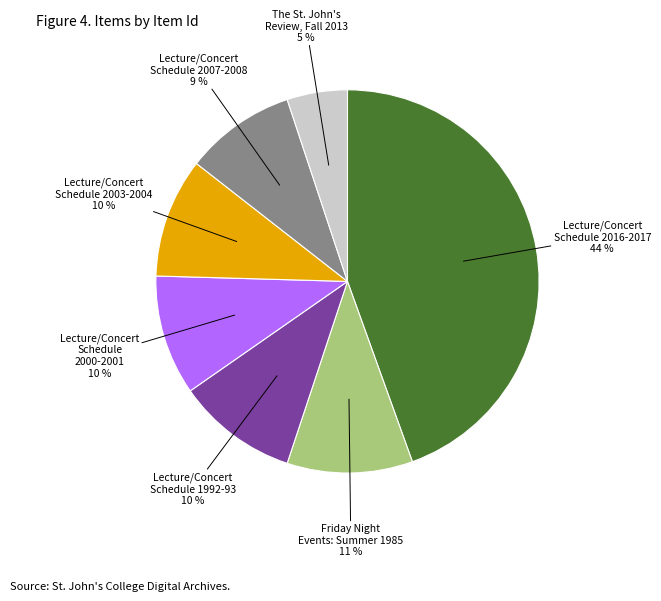

To the nearest percent, what is the average slice percentage?

14%